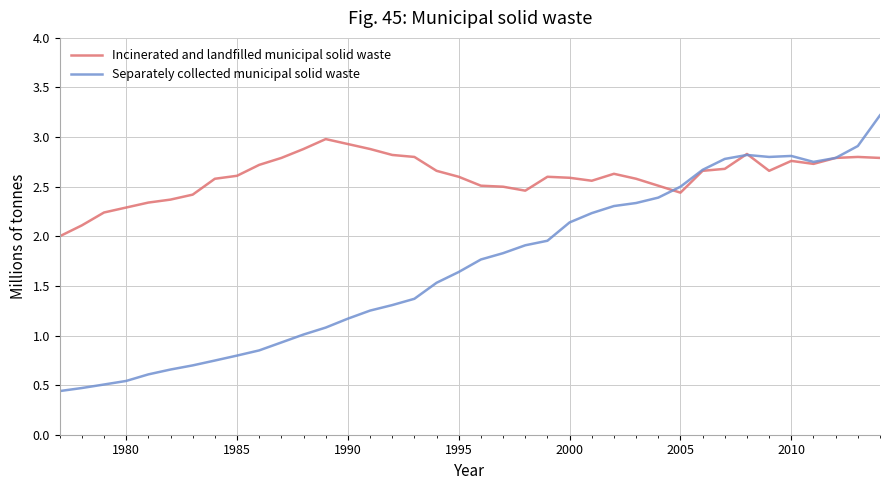

What is the minimum value shown in the chart?

0.4